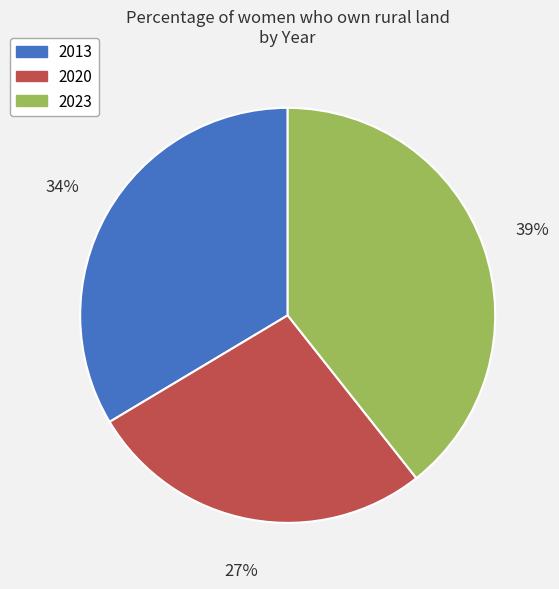

Do 2020 and 2013 together represent more than half of the pie?

Yes